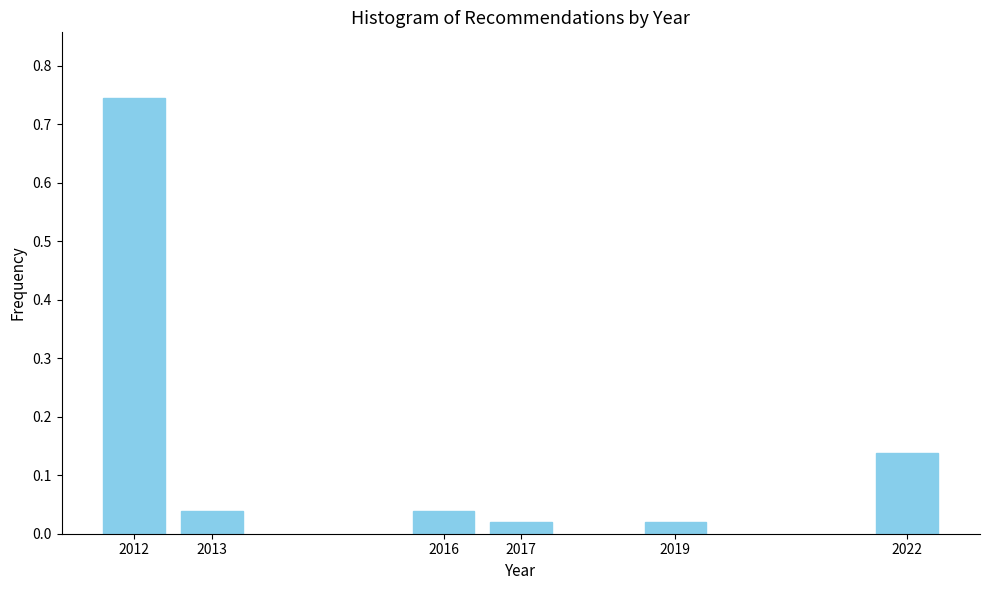

Between 2017 and 2013, which is larger?

2013